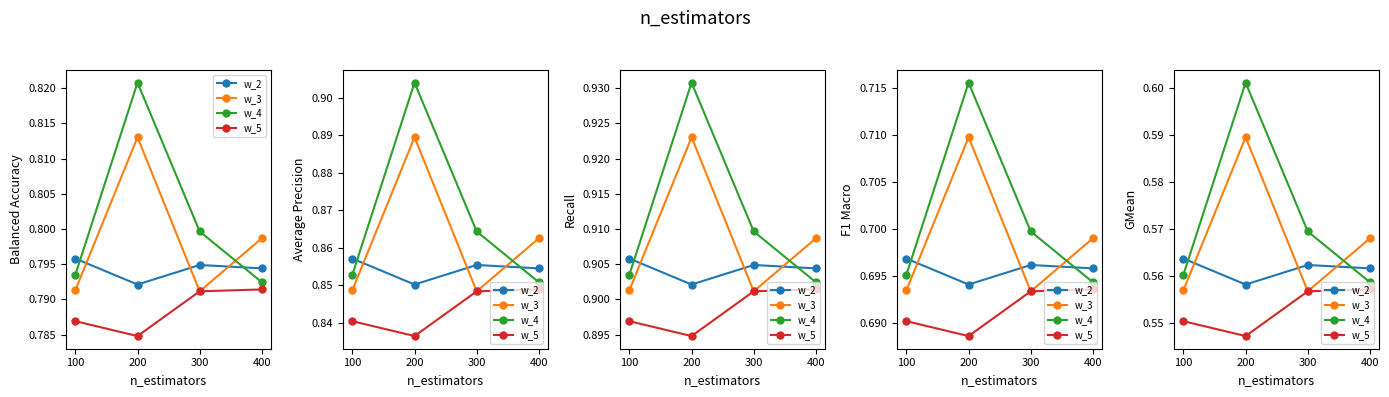

Reading right to left, extract all data points from this chart.

w_2: 400=0.6	300=0.6	200=0.6	100=0.6
w_3: 400=0.6	300=0.6	200=0.6	100=0.6
w_4: 400=0.6	300=0.6	200=0.6	100=0.6
w_5: 400=0.6	300=0.6	200=0.5	100=0.6